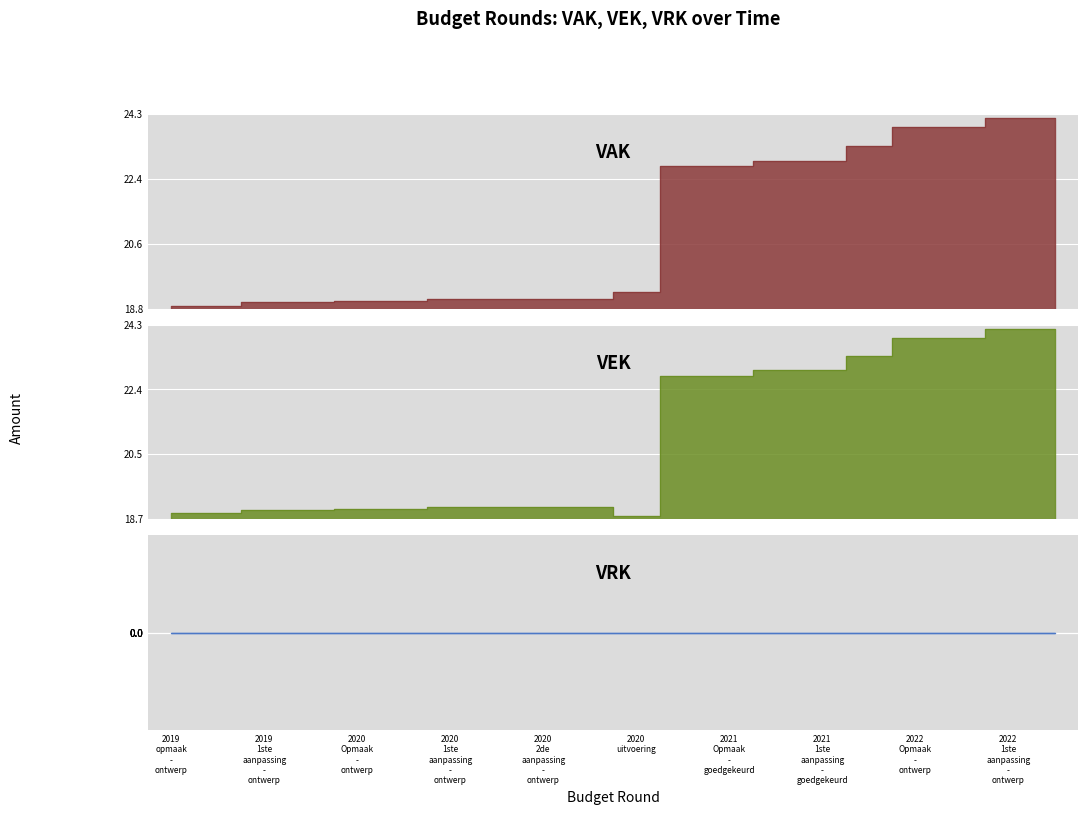

Which series has the largest total across all categories?

VAK